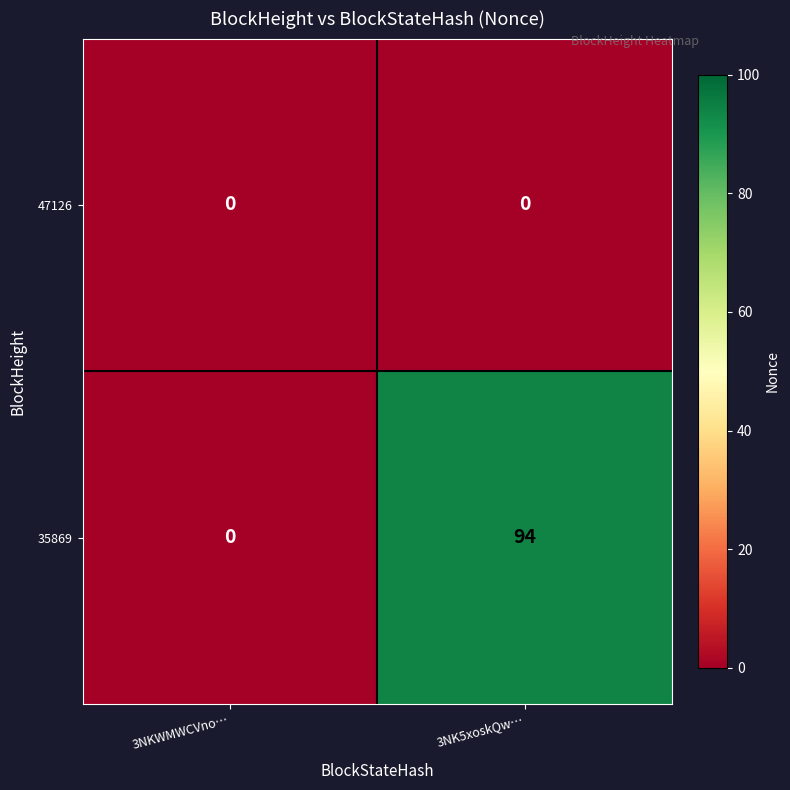

Rank the series at 3NK5xoskQw… from lowest to highest value.

47126, 35869